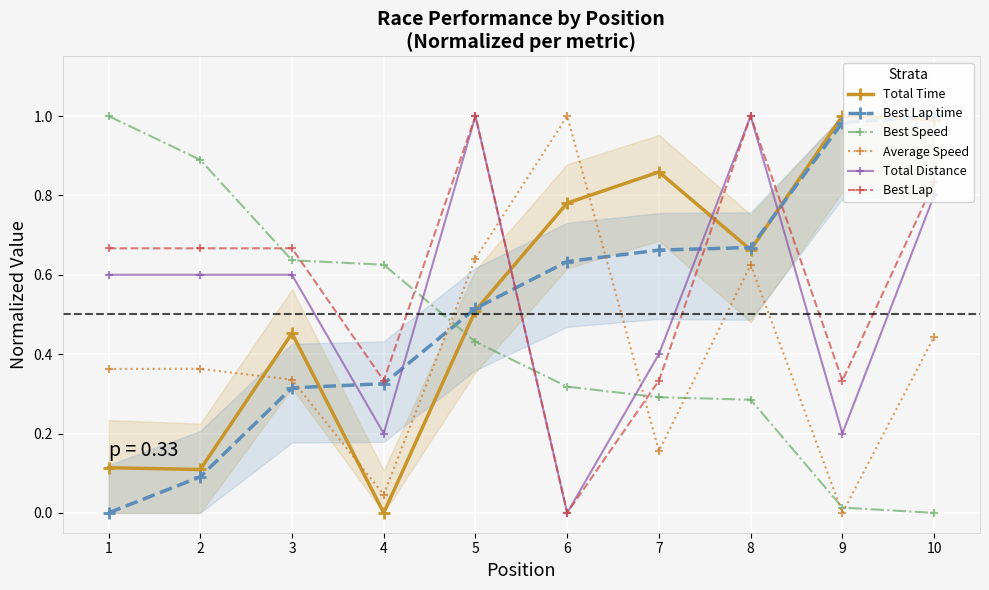

True or false: Total Time and Best Lap time cross at least once.

True